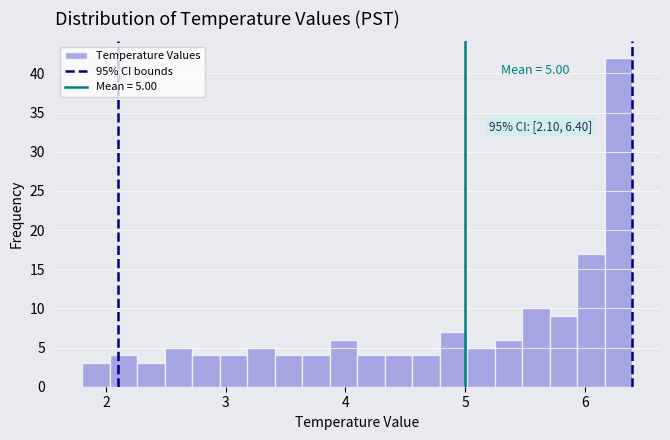

Around what value on the x-axis is the tallest bar? Give the approximate position of its centre, as read against the axis.

6.3